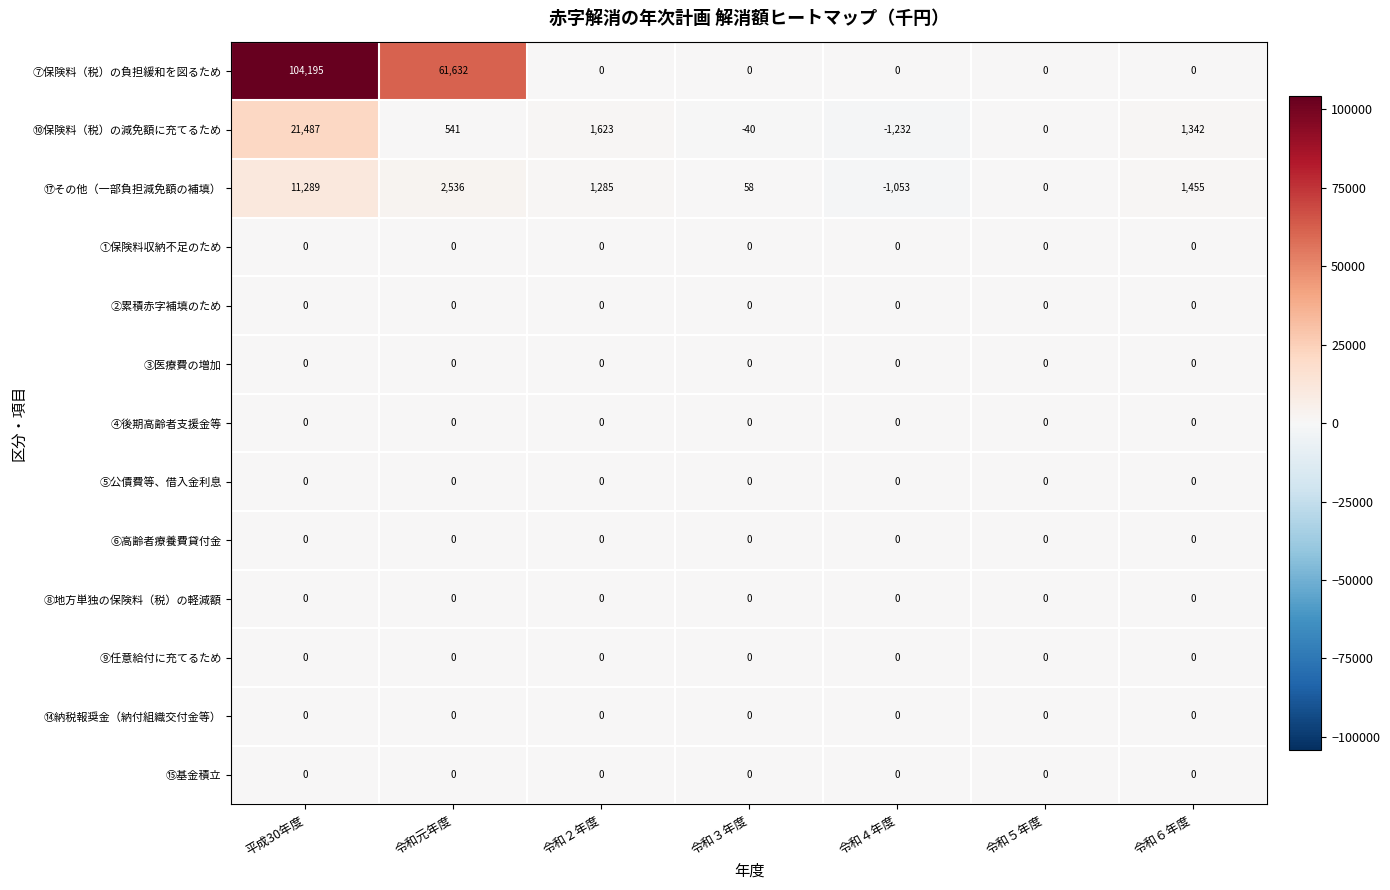

What value does the ⑩保険料（税）の減免額に充てるため series have at 令和元年度, to the nearest 10?

540